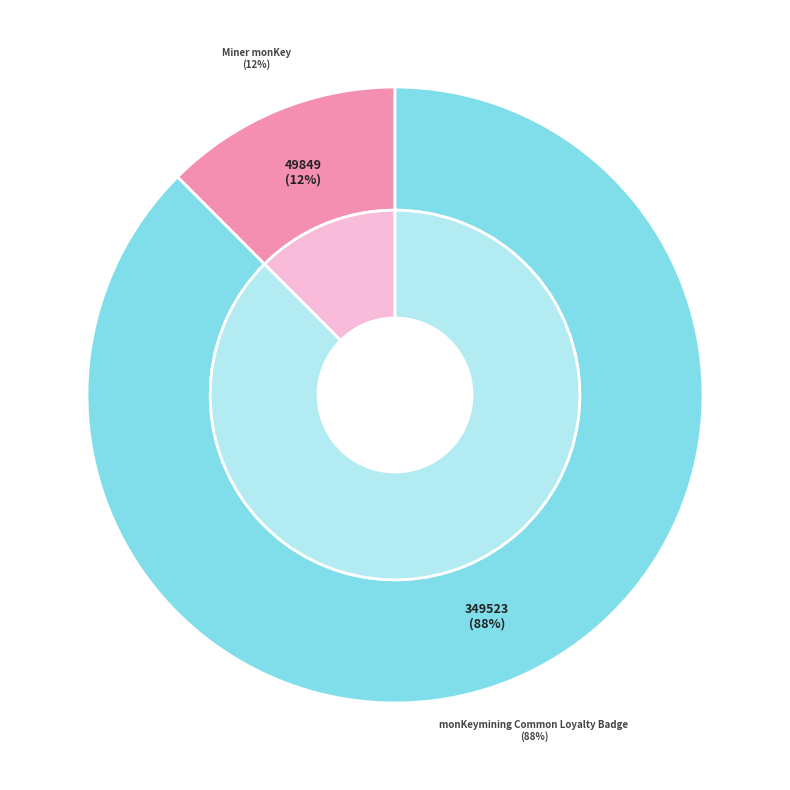

Combined, what portion of the pie is 1099548498428 and 1099577550645?

100.0%